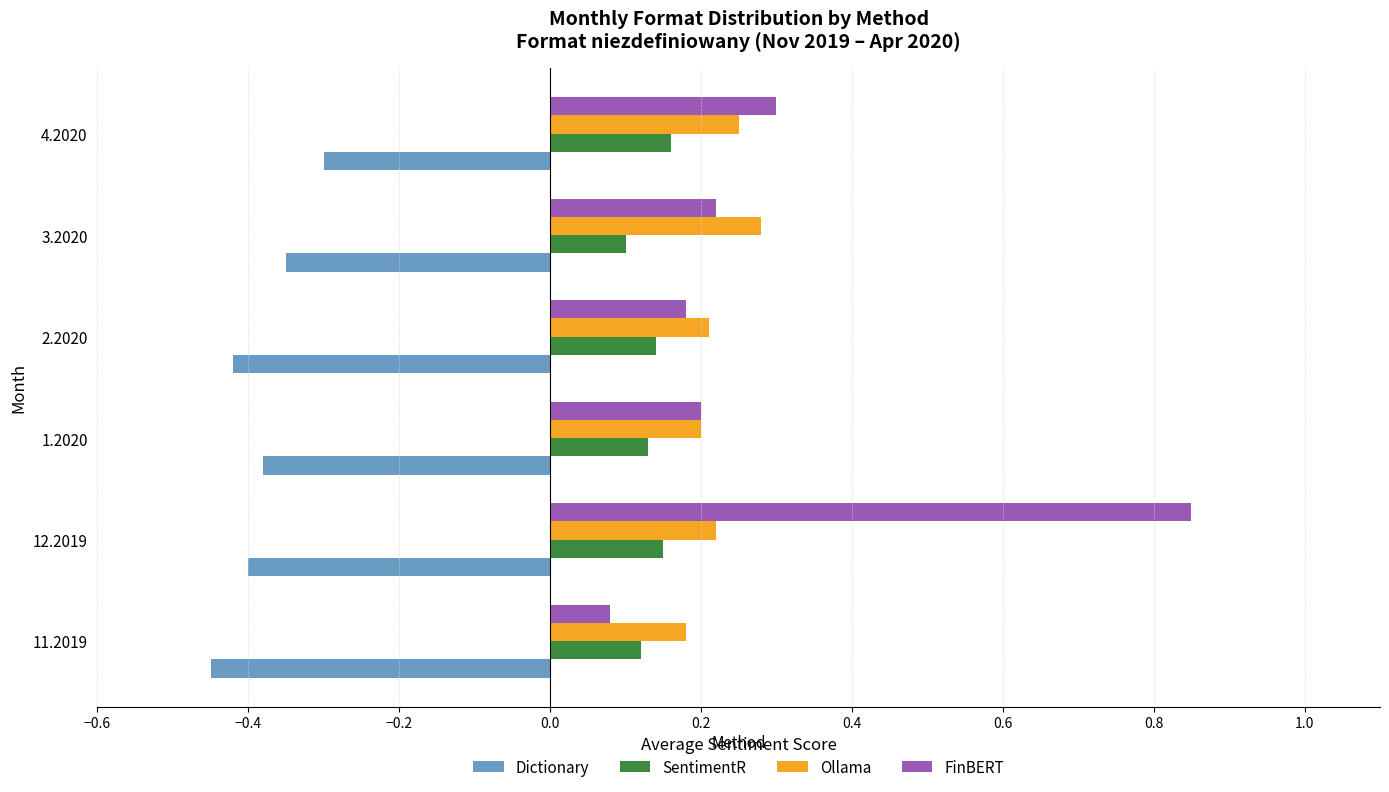

Which category has the highest value in the Dictionary series?

4.2020